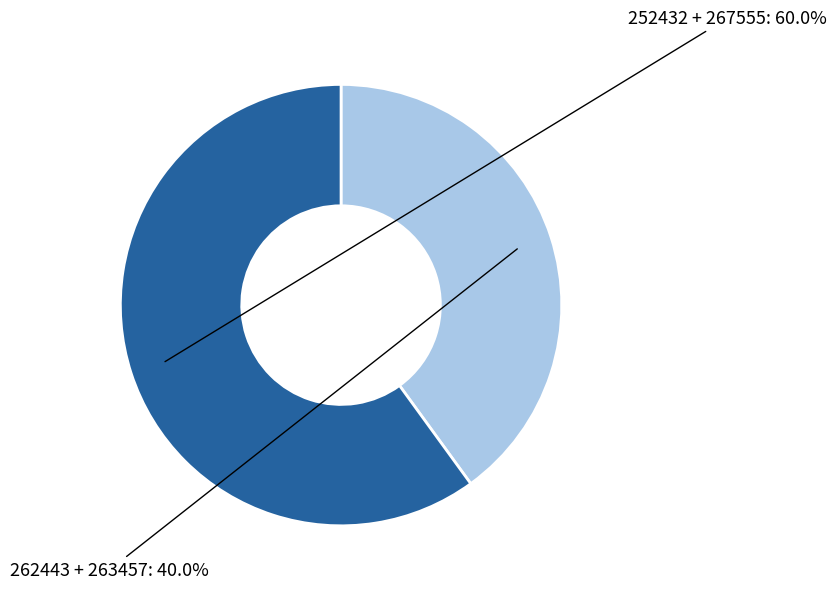

Which slice is the smallest?

262443 + 263457